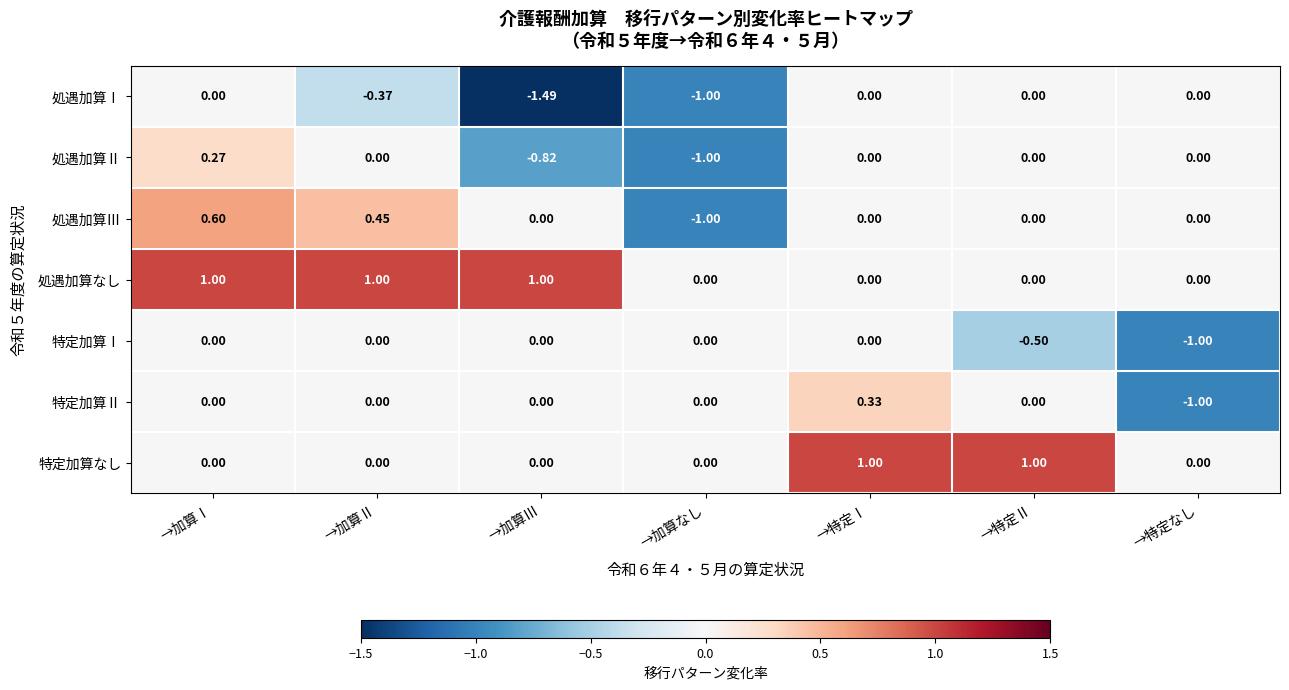

At which category is the sum across all series the highest?

→加算Ⅰ